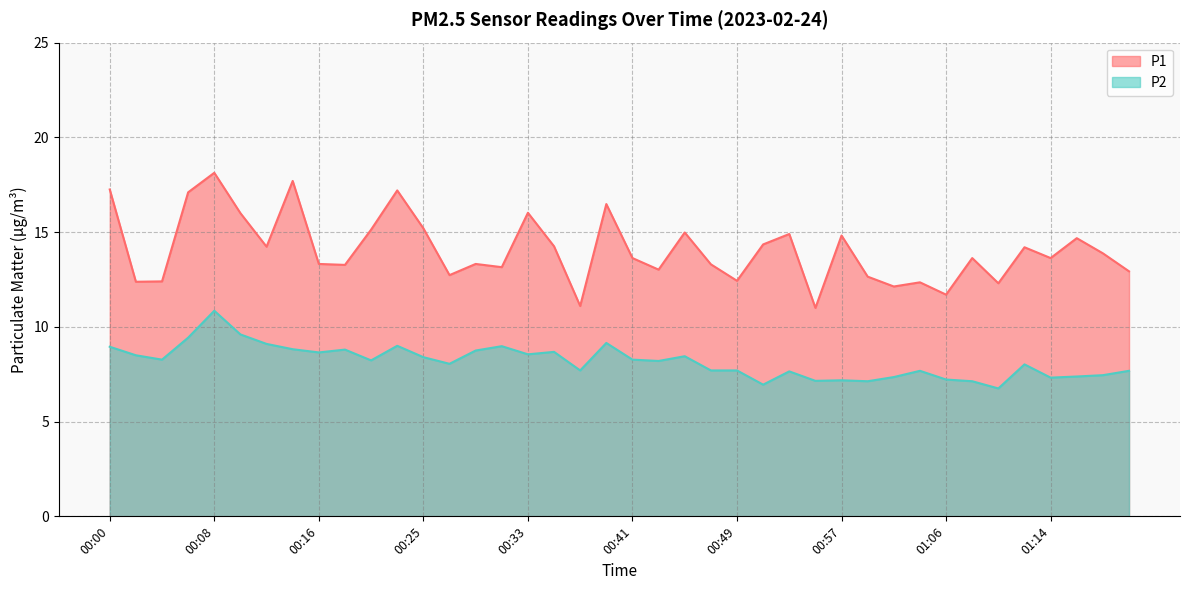

True or false: P2 has more than 2 points higher than both neighbors.

True